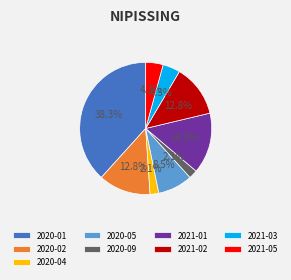

Between 2021-03 and 2020-01, which is larger?

2020-01